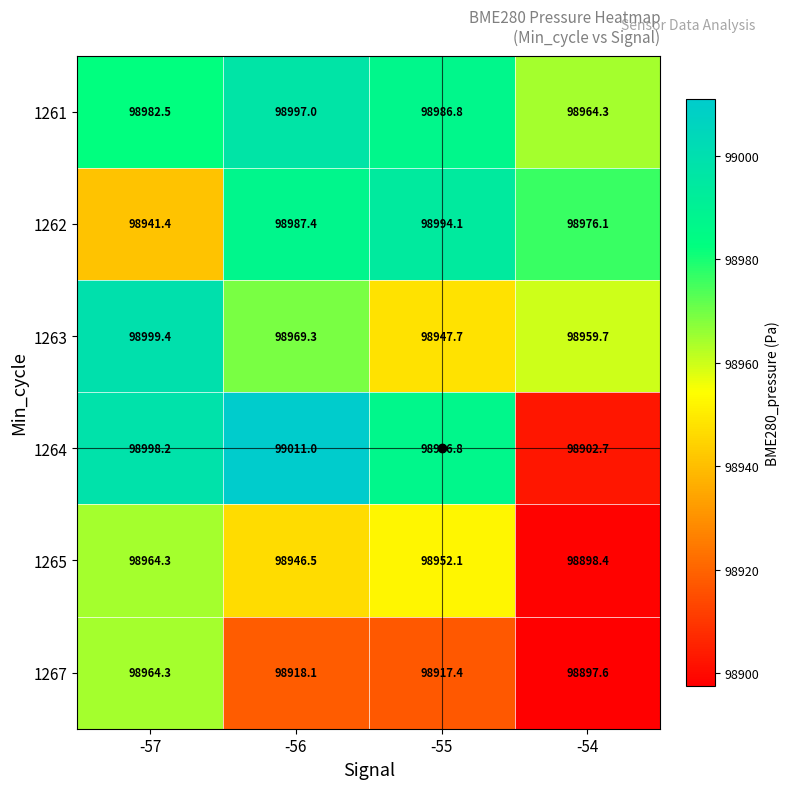

The 1264 series shows 30671.1 at -54. True or false?

False